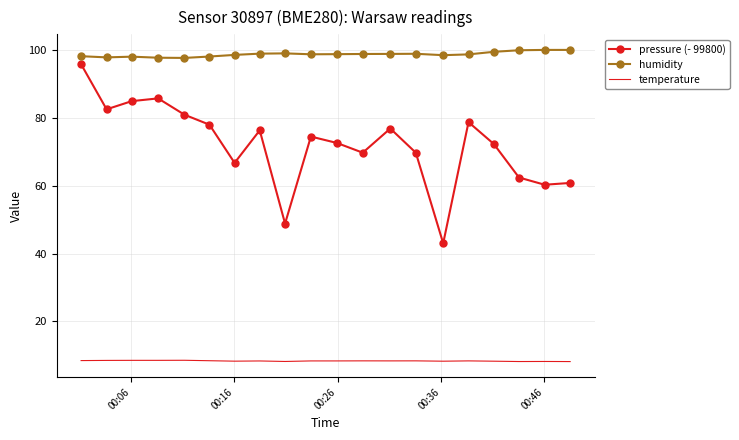

Which series has the largest total across all categories?

humidity